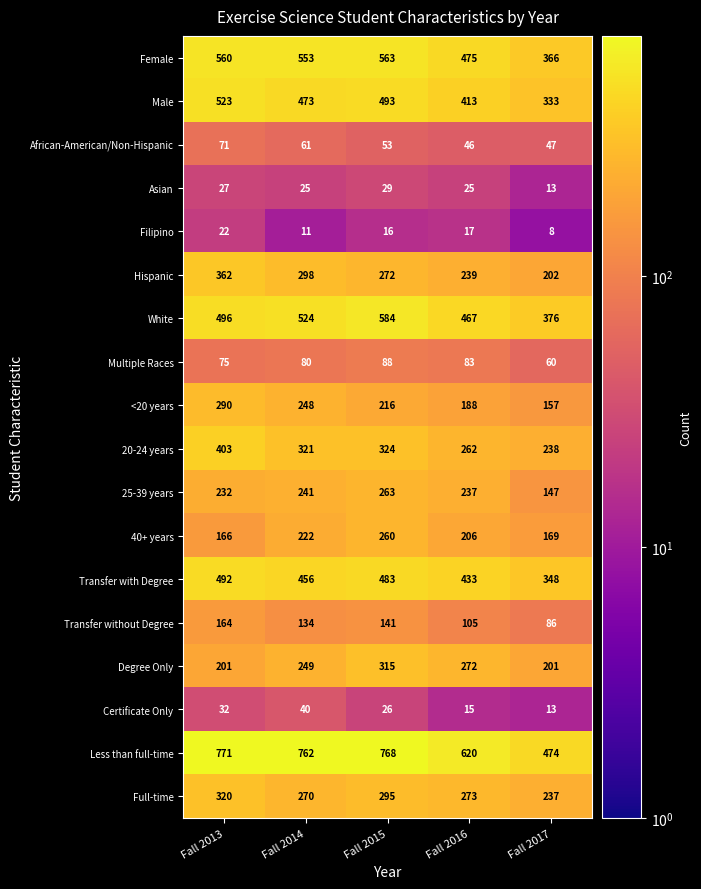

Which category has the lowest value across all series?

Fall 2017